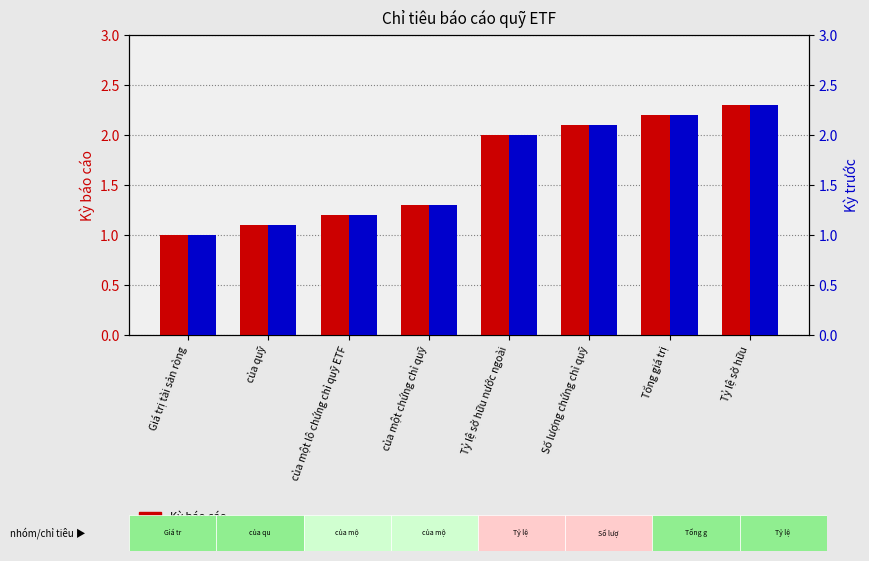

What is the label of the 3rd bar from the right?

Số lượng chứng chỉ quỹ